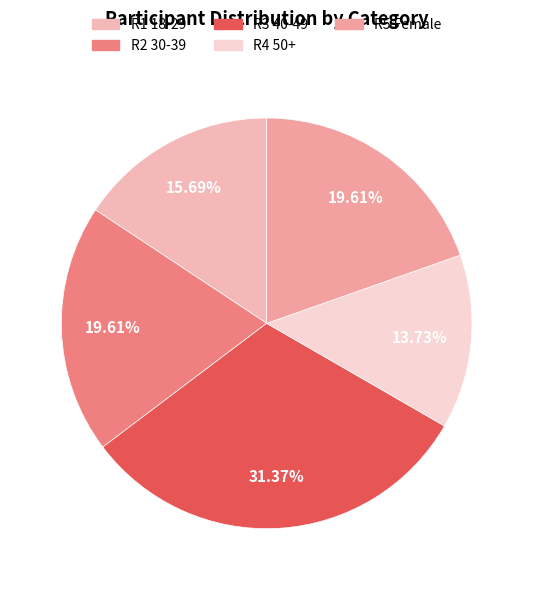

Rank the categories by value from highest to lowest.

R3 40-49, R2 30-39, R5 Female, R1 18-29, R4 50+